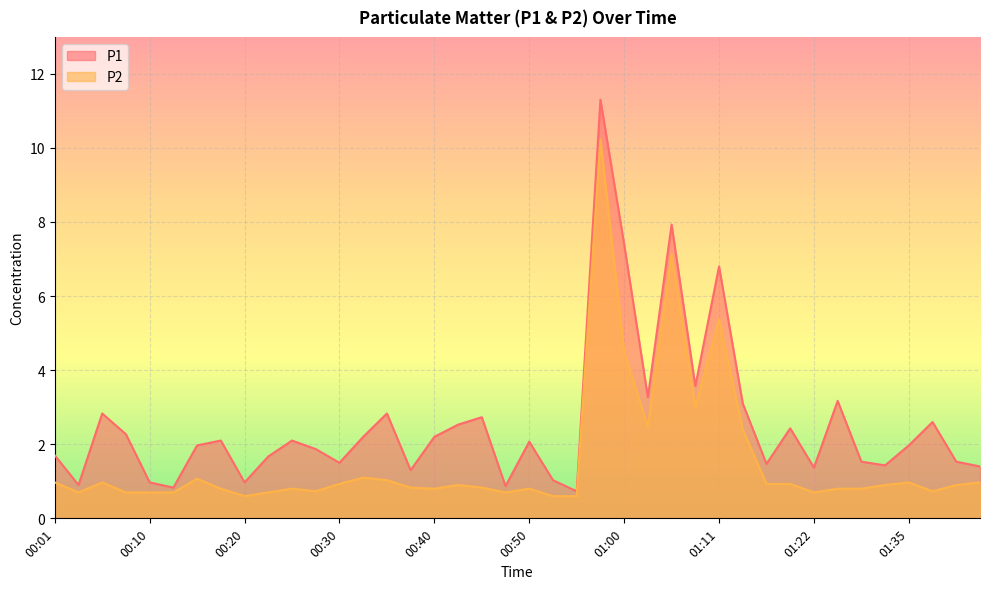

What position from the right is 01:41?

2